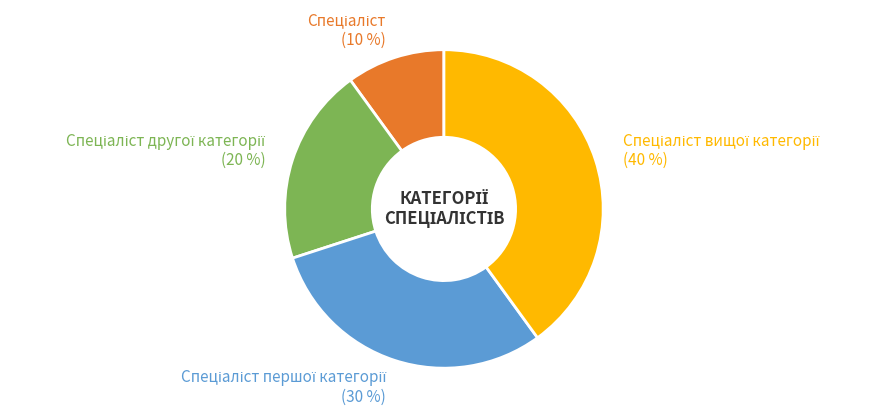

Does any single category account for the majority?

No